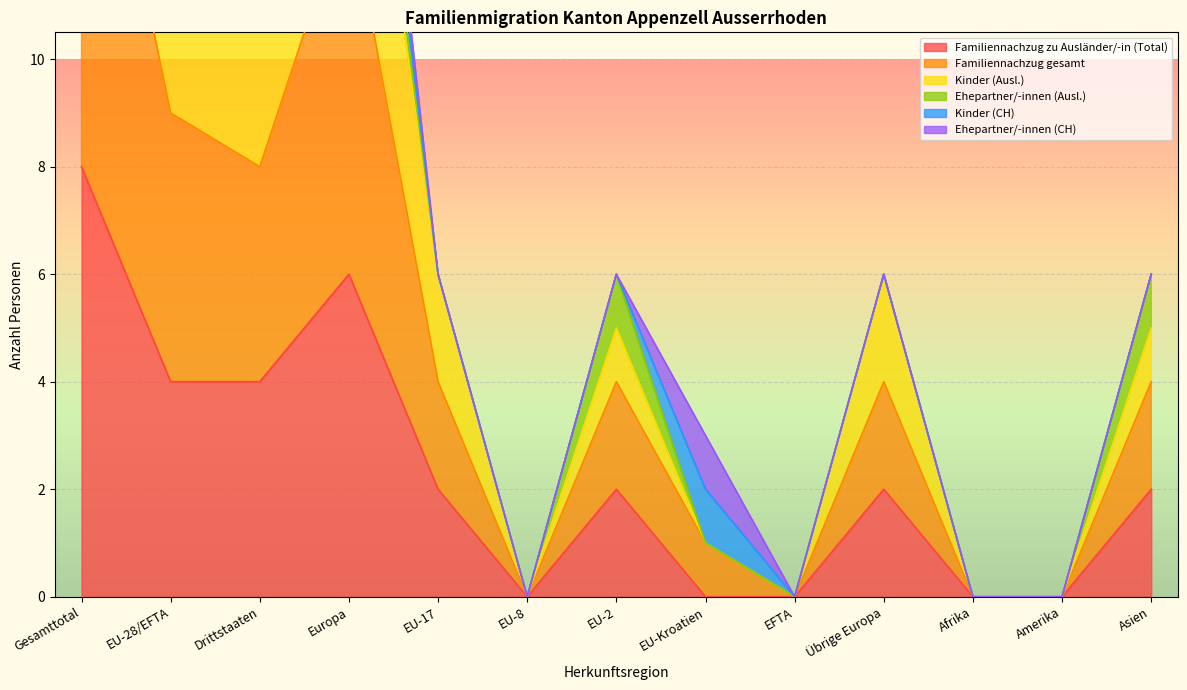

How many data points in Kinder (Ausl.) are less than 5?

5